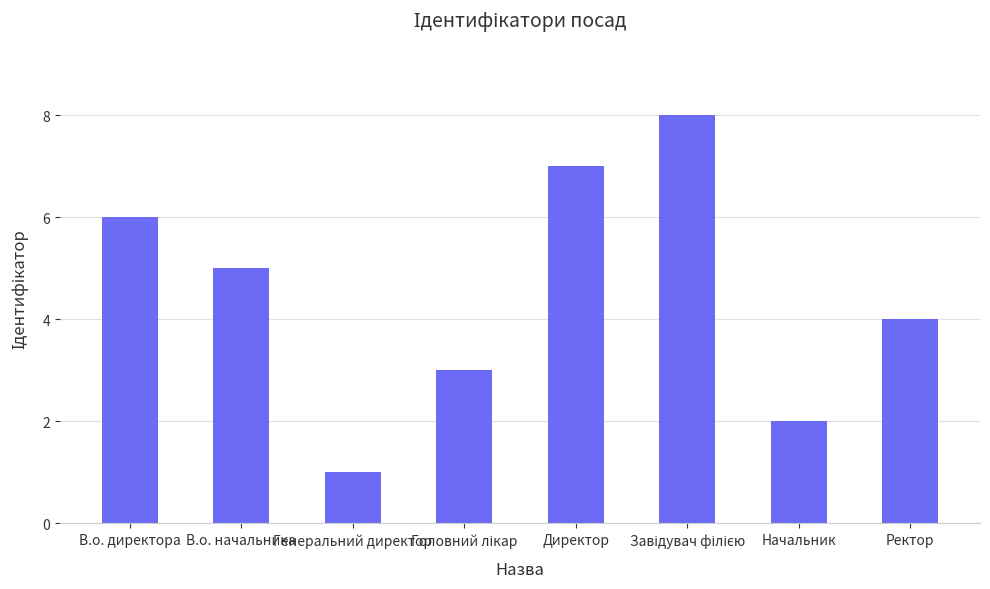

What is the sum of all values?

36